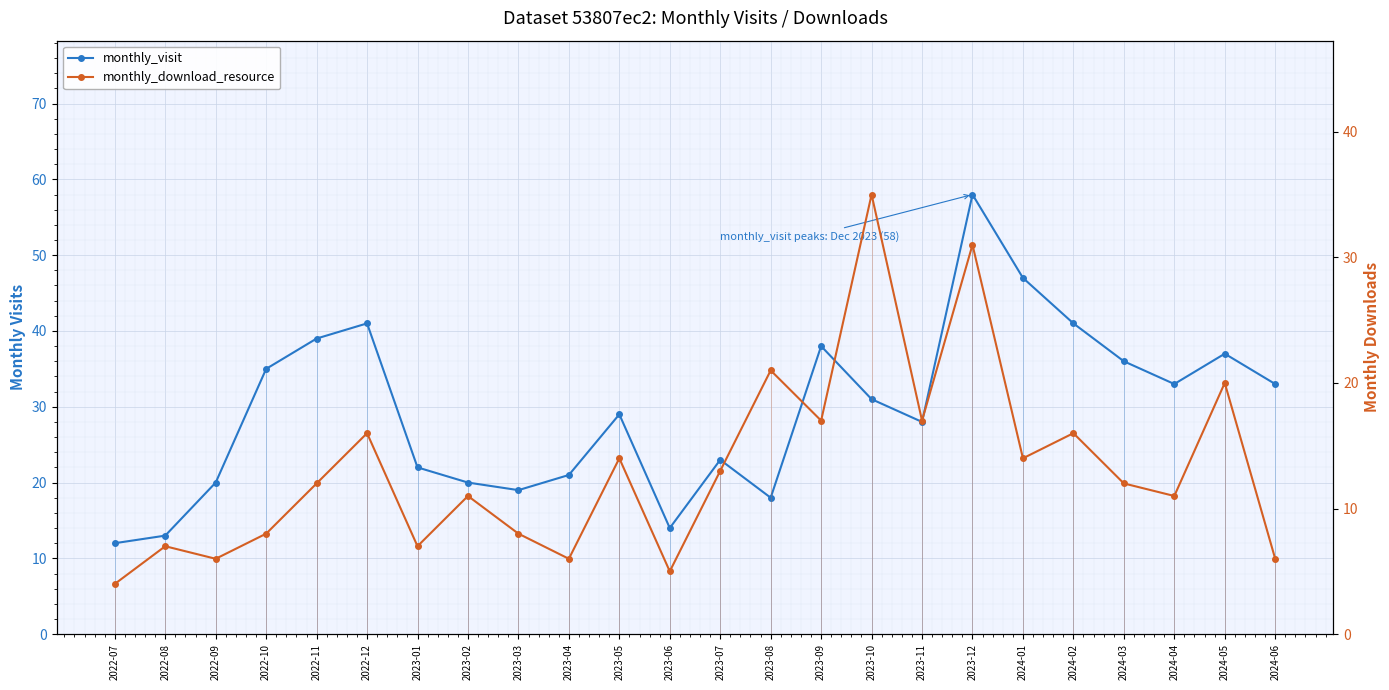

Which series has the largest total across all categories?

monthly_visit